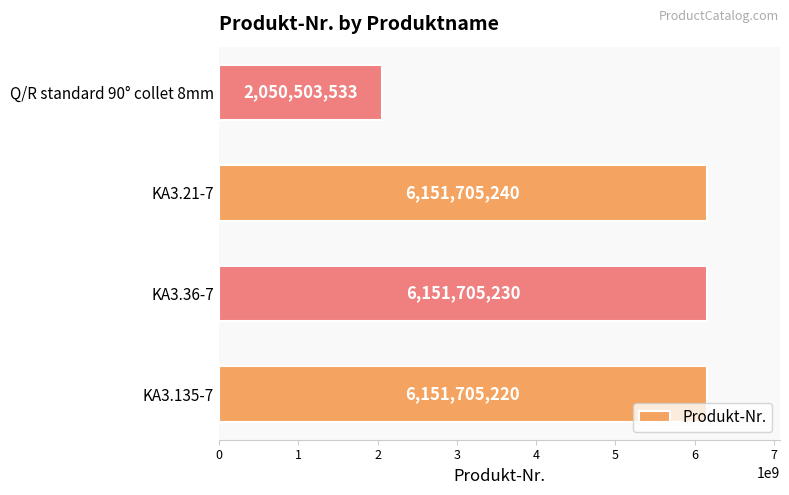

Does the chart contain any negative values?

No